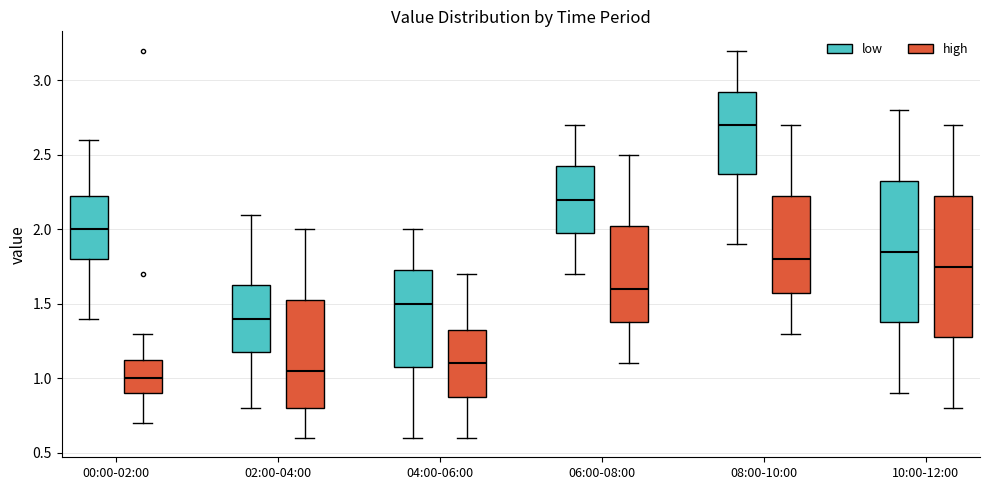

Where does the upper whisker of the box for 02:00-04:00 (low) end on the y-axis? The values are not printed on the chart, so give them approximately, as read against the axis.

2.10